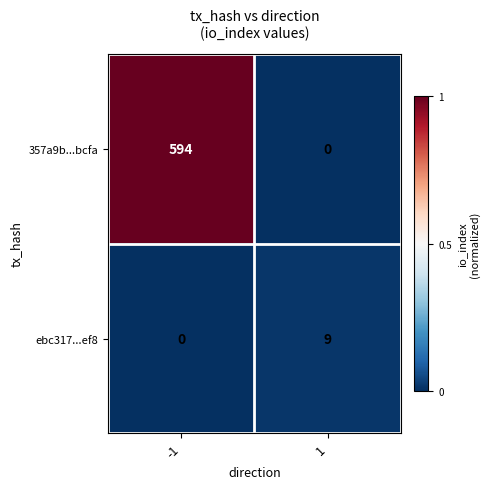

Rank the series by their maximum value, from highest to lowest.

357a9b...bcfa, ebc317...ef8